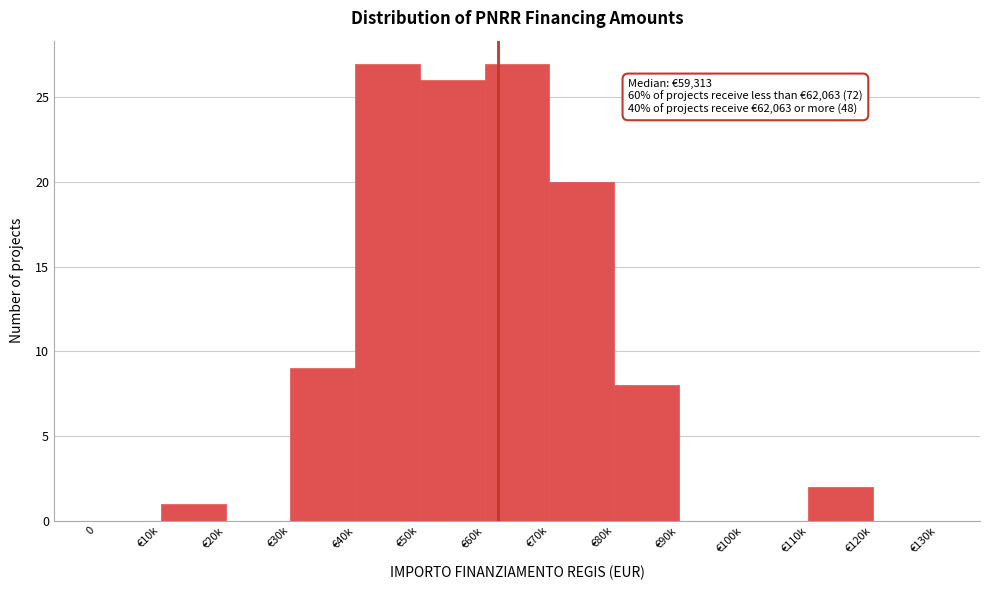

Reading left to right, what are all the values shown in this chart?

0=0	€10k=1	€20k=0	€30k=9	€40k=27	€50k=26	€60k=27	€70k=20	€80k=8	€90k=0	€100k=0	€110k=2	€120k=0